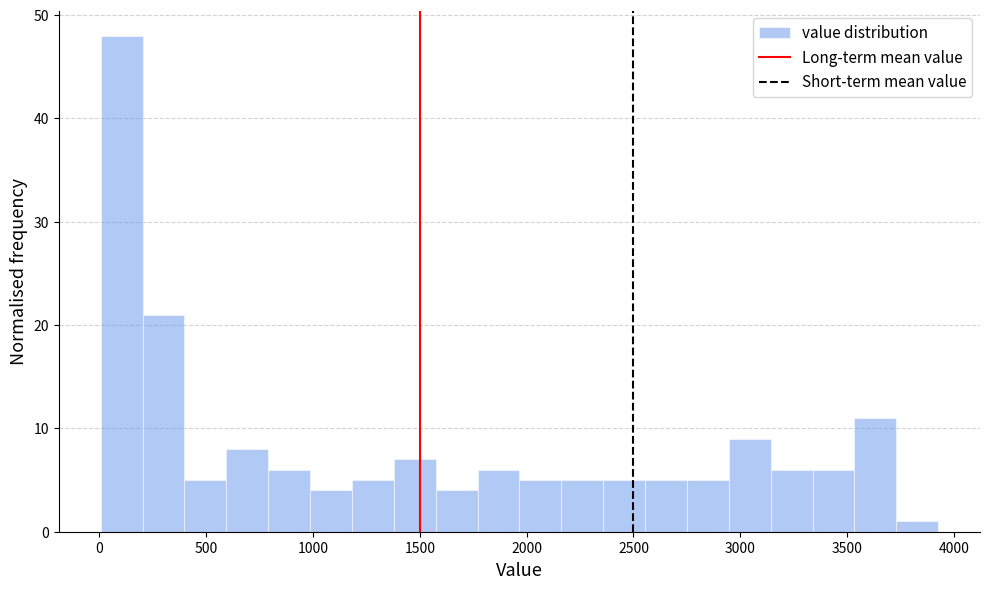

Read against the x-axis, roughly where is the centre of the tallest bar?

100